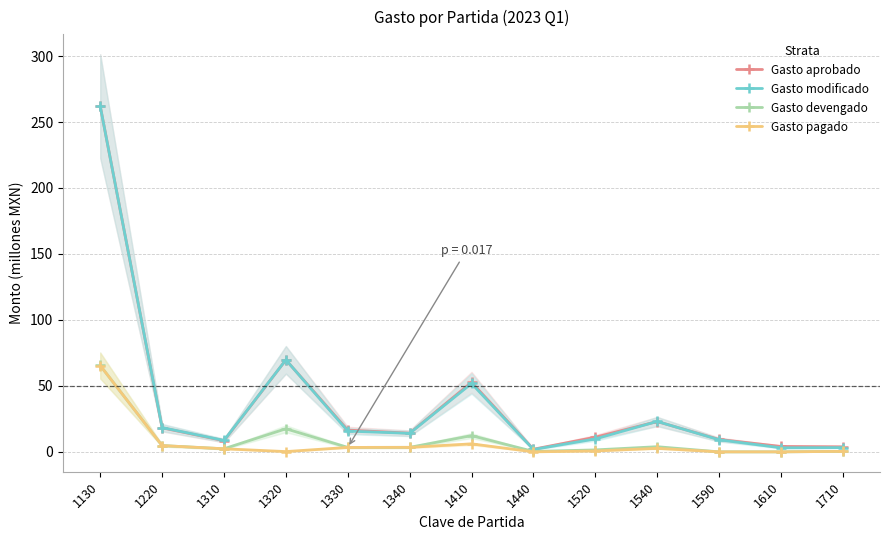

Which series has the largest total across all categories?

Gasto aprobado